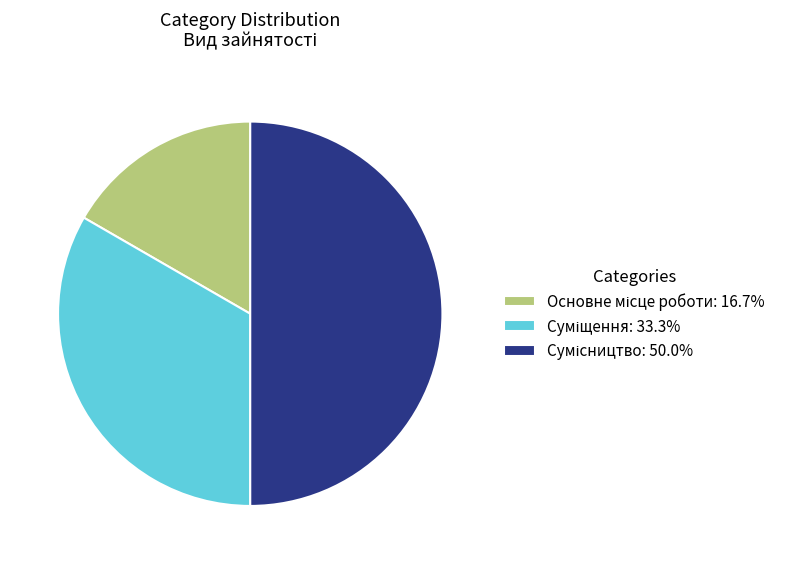

Combined, what portion of the pie is Основне місце роботи and Сумісництво?

66.7%